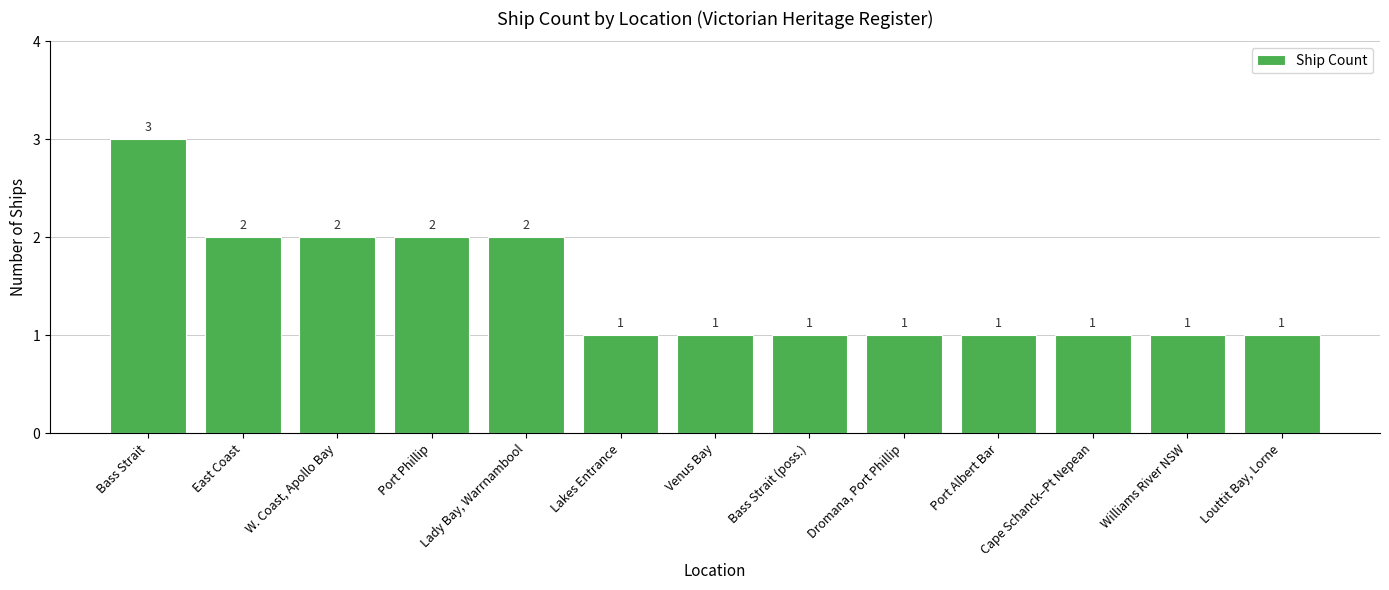

Is it true that the value at W. Coast, Apollo Bay is 1?

False